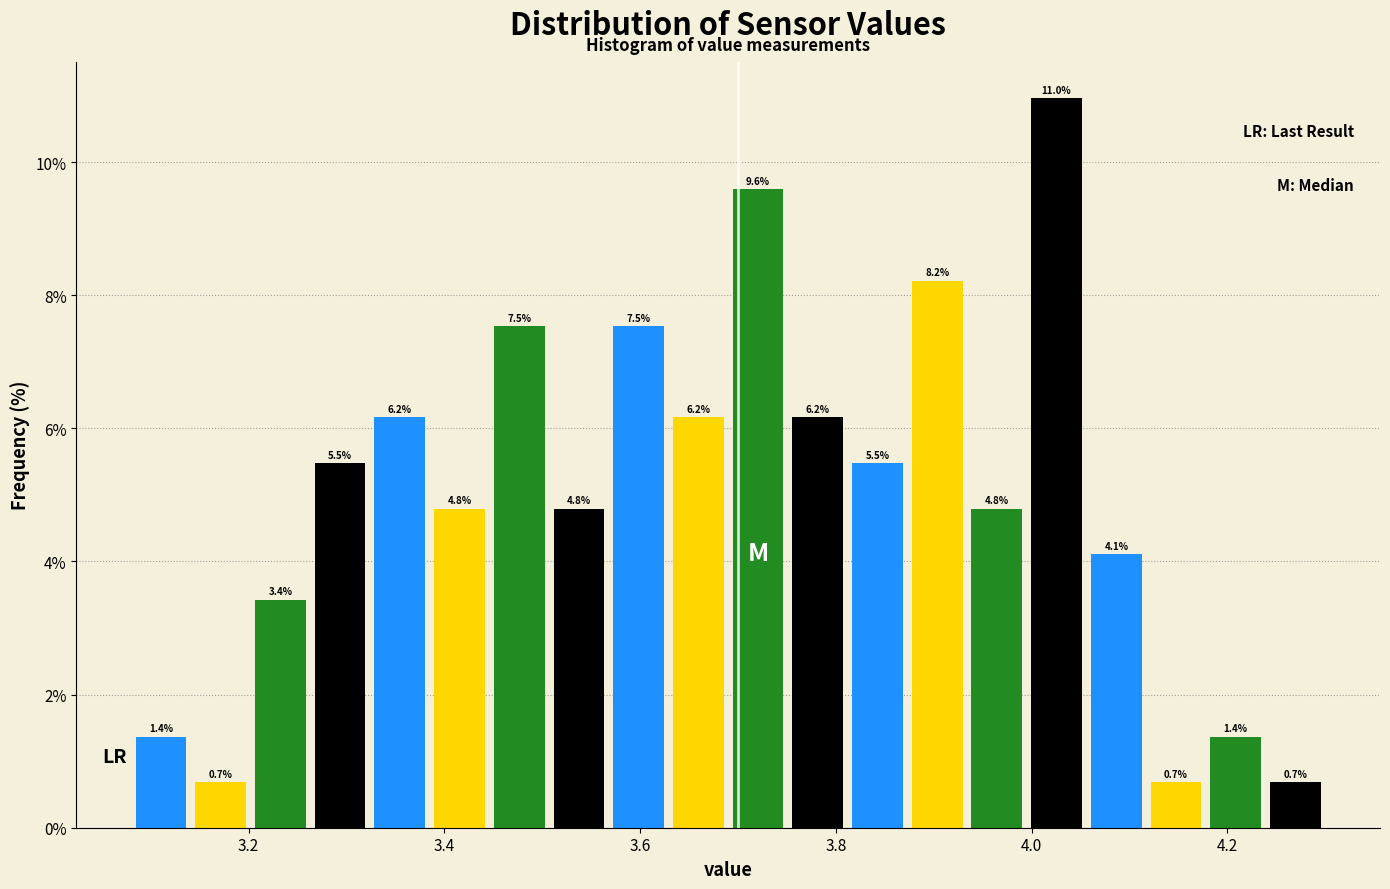

Read against the x-axis, roughly where is the centre of the tallest bar?

4.02